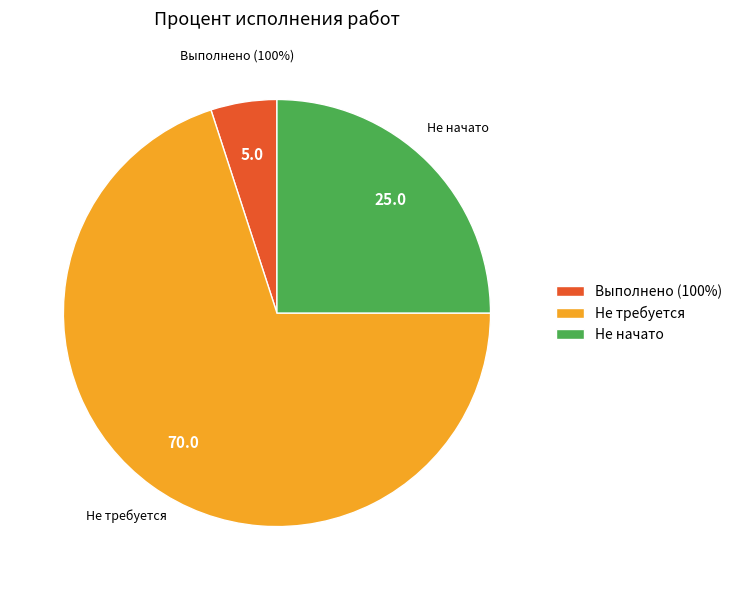

Does any single category account for the majority?

Yes